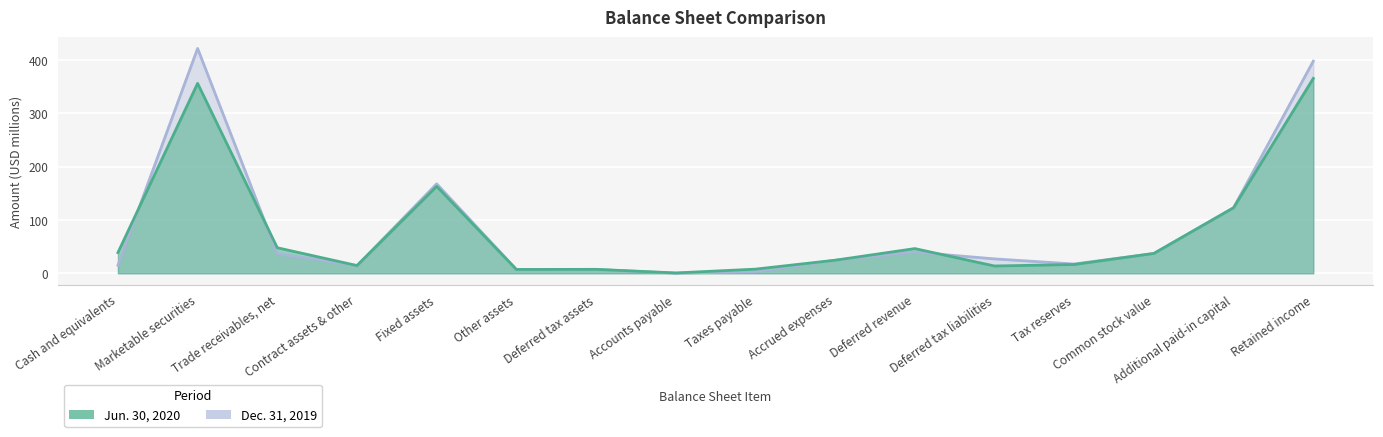

At which label is Jun. 30, 2020 closest to 183?

Fixed assets